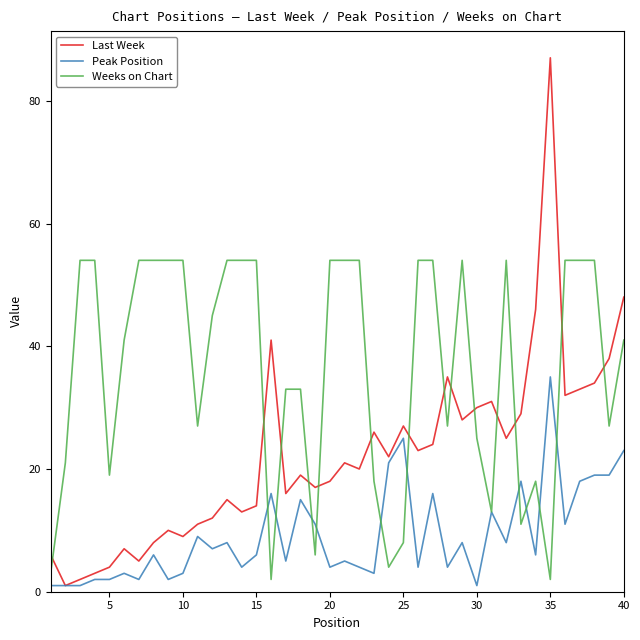

Does the chart have visible grid lines?

No